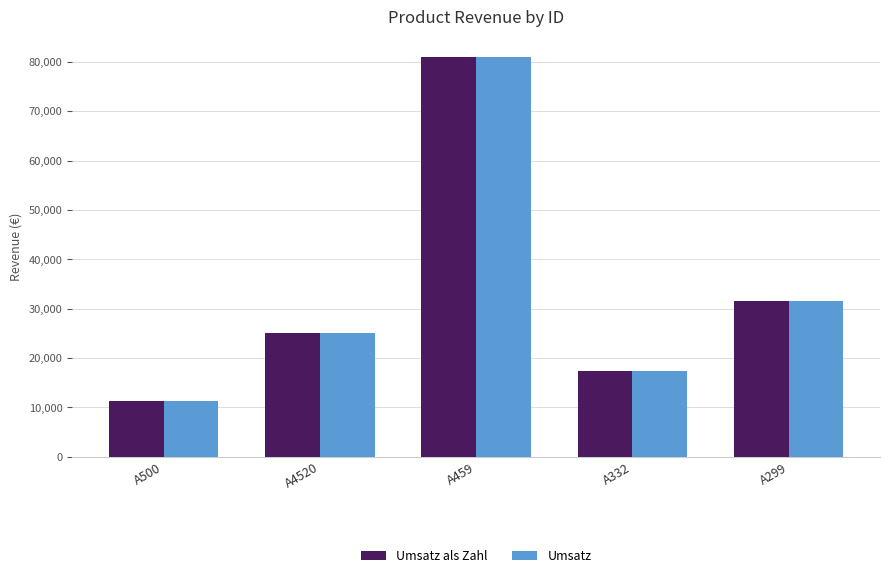

Are the bars horizontal?

No